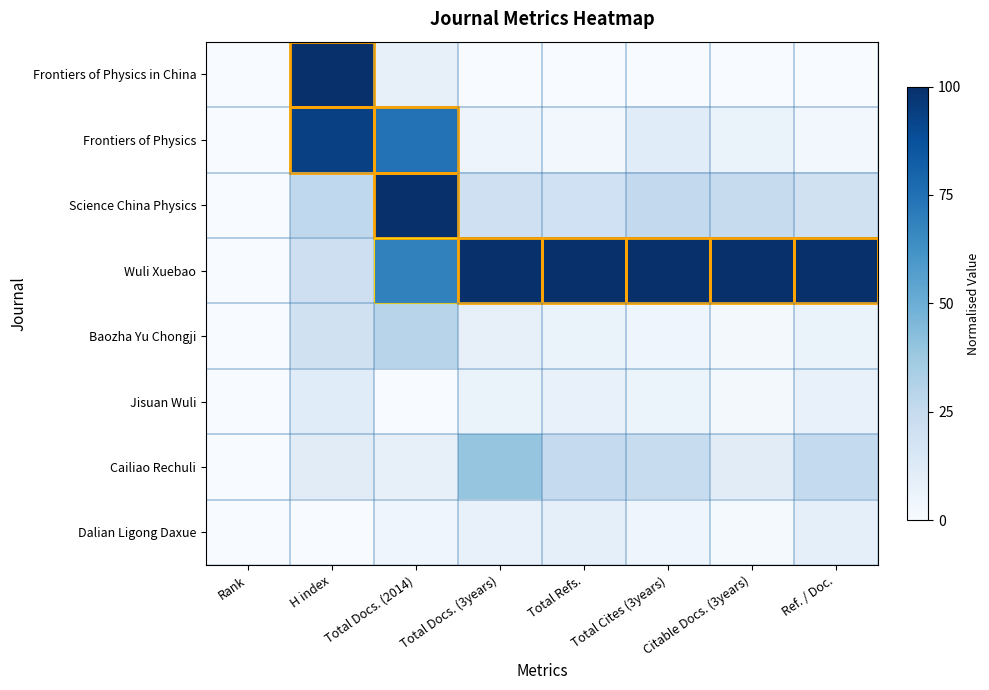

Reading left to right, extract all data points from this chart.

Frontiers of Physics in China: Rank=0.0	H index=1.0	Total Docs. (2014)=0.1	Total Docs. (3years)=0.0	Total Refs.=0.0	Total Cites (3years)=0.0	Citable Docs. (3years)=0.0	Ref. / Doc.=0.0
Frontiers of Physics: Rank=0.0	H index=0.9	Total Docs. (2014)=0.7	Total Docs. (3years)=0.1	Total Refs.=0.0	Total Cites (3years)=0.1	Citable Docs. (3years)=0.1	Ref. / Doc.=0.0
Science China Physics: Rank=0.0	H index=0.3	Total Docs. (2014)=1.0	Total Docs. (3years)=0.2	Total Refs.=0.2	Total Cites (3years)=0.3	Citable Docs. (3years)=0.2	Ref. / Doc.=0.2
Wuli Xuebao: Rank=0.0	H index=0.2	Total Docs. (2014)=0.7	Total Docs. (3years)=1.0	Total Refs.=1.0	Total Cites (3years)=1.0	Citable Docs. (3years)=1.0	Ref. / Doc.=1.0
Baozha Yu Chongji: Rank=0.0	H index=0.2	Total Docs. (2014)=0.3	Total Docs. (3years)=0.1	Total Refs.=0.1	Total Cites (3years)=0.0	Citable Docs. (3years)=0.0	Ref. / Doc.=0.1
Jisuan Wuli: Rank=0.0	H index=0.1	Total Docs. (2014)=0.0	Total Docs. (3years)=0.1	Total Refs.=0.1	Total Cites (3years)=0.1	Citable Docs. (3years)=0.0	Ref. / Doc.=0.1
Cailiao Rechuli: Rank=0.0	H index=0.1	Total Docs. (2014)=0.1	Total Docs. (3years)=0.4	Total Refs.=0.3	Total Cites (3years)=0.2	Citable Docs. (3years)=0.1	Ref. / Doc.=0.3
Dalian Ligong Daxue: Rank=0.0	H index=0.0	Total Docs. (2014)=0.0	Total Docs. (3years)=0.1	Total Refs.=0.1	Total Cites (3years)=0.0	Citable Docs. (3years)=0.0	Ref. / Doc.=0.1